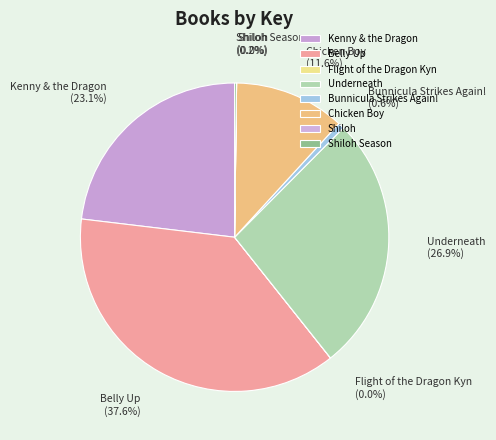

Approximately how many times larger is the value at Underneath compared to Chicken Boy?

2.3